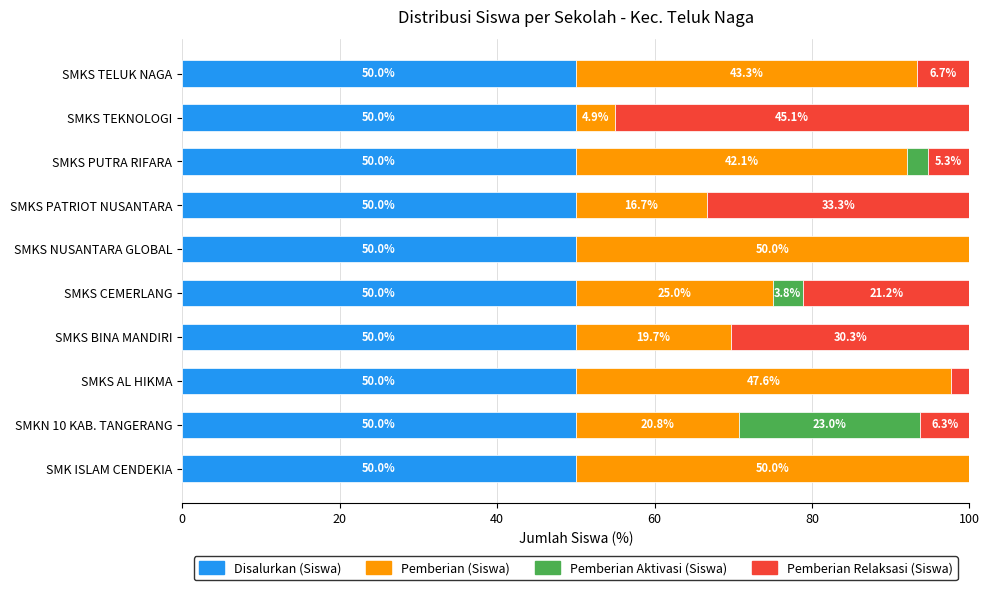

What value does the Disalurkan (Siswa) series have at SMKS TEKNOLOGI?

50.0